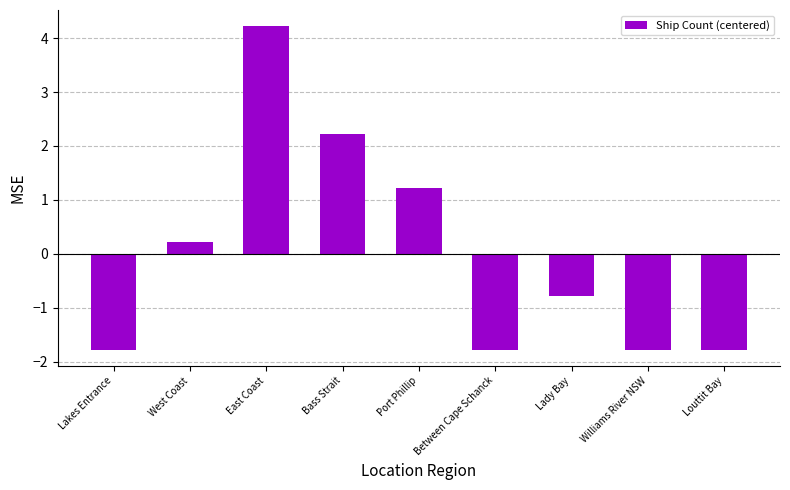

Does the chart contain any negative values?

Yes